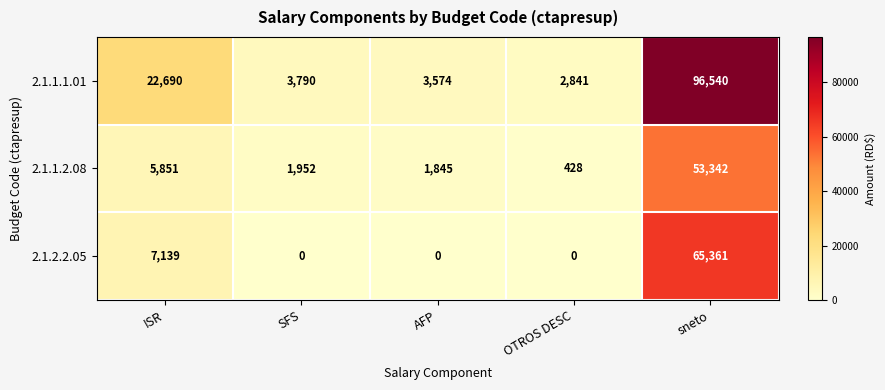

What is the greatest value displayed?

96540